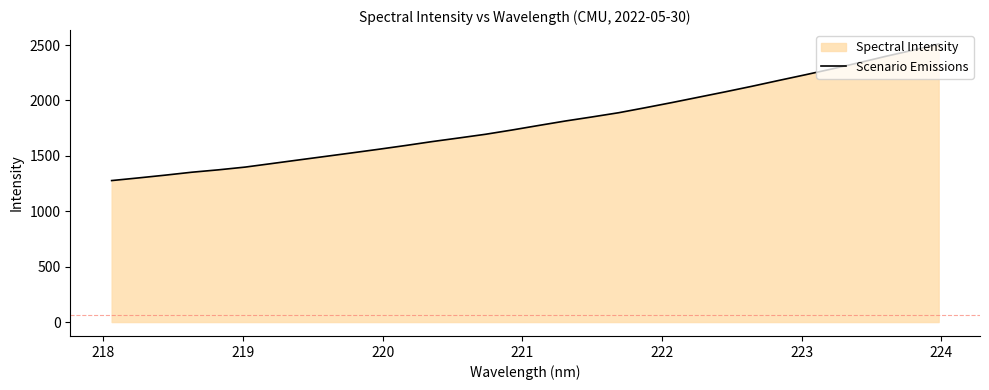

What is the maximum value shown in the chart?

2509.6